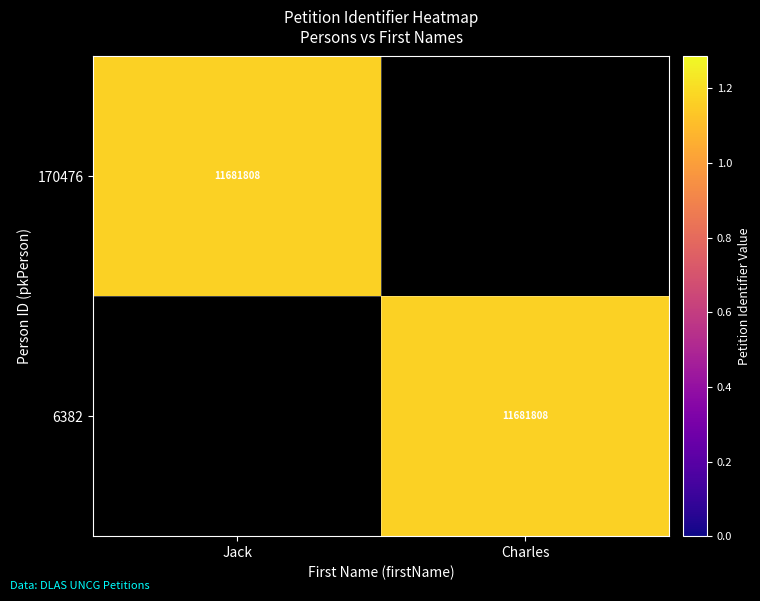

Is it true that 6382 equals 7869501 at Charles?

False